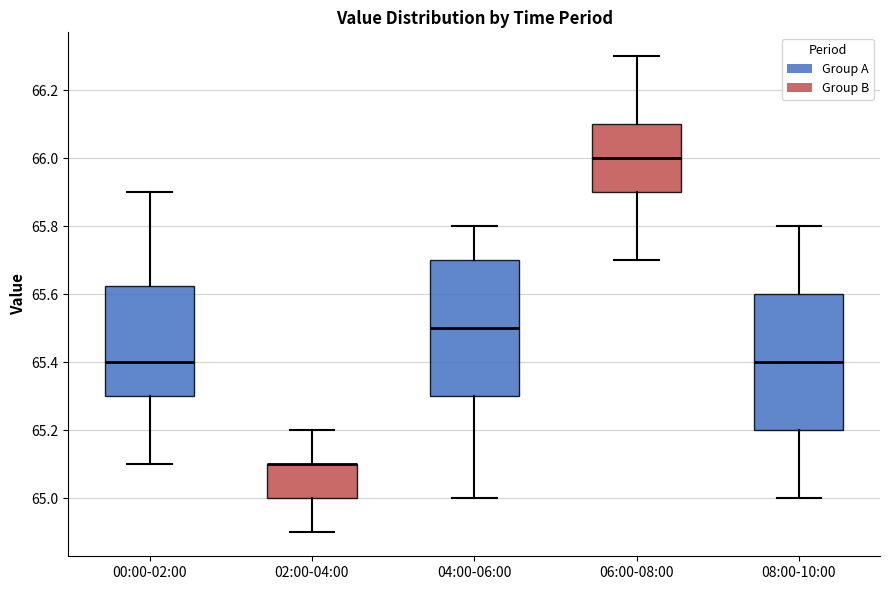

Reading left to right, read every box against the y-axis: the position of its median line, the range the box covers, and the ends of its whiskers. The values are not printed on the chart, so give them approximately, as read against the axis.

00:00-02:00: median 65.40, box 65.30 to 65.62, whiskers 65.10 to 65.90
02:00-04:00: median 65.10 (drawn on the box's upper edge), box 65.00 to 65.10, whiskers 64.90 to 65.20
04:00-06:00: median 65.50, box 65.30 to 65.70, whiskers 65.00 to 65.80
06:00-08:00: median 66.00, box 65.90 to 66.10, whiskers 65.70 to 66.30
08:00-10:00: median 65.40, box 65.20 to 65.60, whiskers 65.00 to 65.80